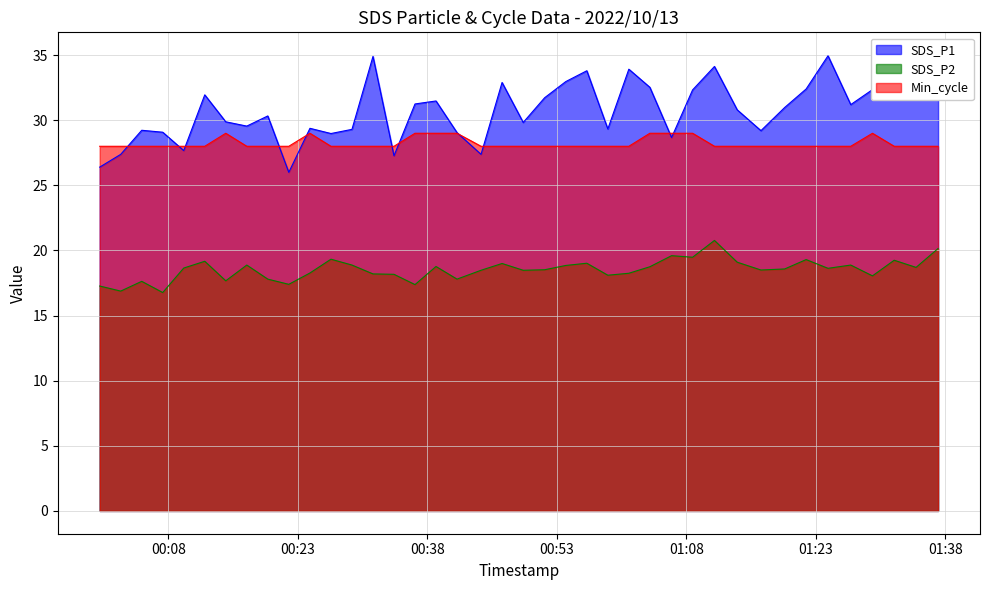

Reading right to left, extract all data points from this chart.

SDS_P1: 32.6	31.9	35.0	32.4	31.2	35.0	32.4	31.0	29.2	30.8	34.1	32.3	28.7	32.5	33.9	29.3	33.8	33.0	31.7	29.8	32.9	27.4	29.1	31.5	31.2	27.3	34.9	29.3	29.0	29.4	26.0	30.3	29.6	29.9	31.9	27.7	29.1	29.2	27.4	26.4
SDS_P2: 20.1	18.7	19.2	18.1	18.9	18.6	19.3	18.6	18.5	19.1	20.8	19.5	19.6	18.8	18.2	18.1	19.0	18.9	18.5	18.5	19.0	18.5	17.8	18.8	17.4	18.2	18.2	18.9	19.3	18.3	17.4	17.8	18.9	17.7	19.2	18.6	16.8	17.6	16.9	17.3
Min_cycle: 28.0	28.0	28.0	29.0	28.0	28.0	28.0	28.0	28.0	28.0	28.0	29.0	29.0	29.0	28.0	28.0	28.0	28.0	28.0	28.0	28.0	28.0	29.0	29.0	29.0	28.0	28.0	28.0	28.0	29.0	28.0	28.0	28.0	29.0	28.0	28.0	28.0	28.0	28.0	28.0